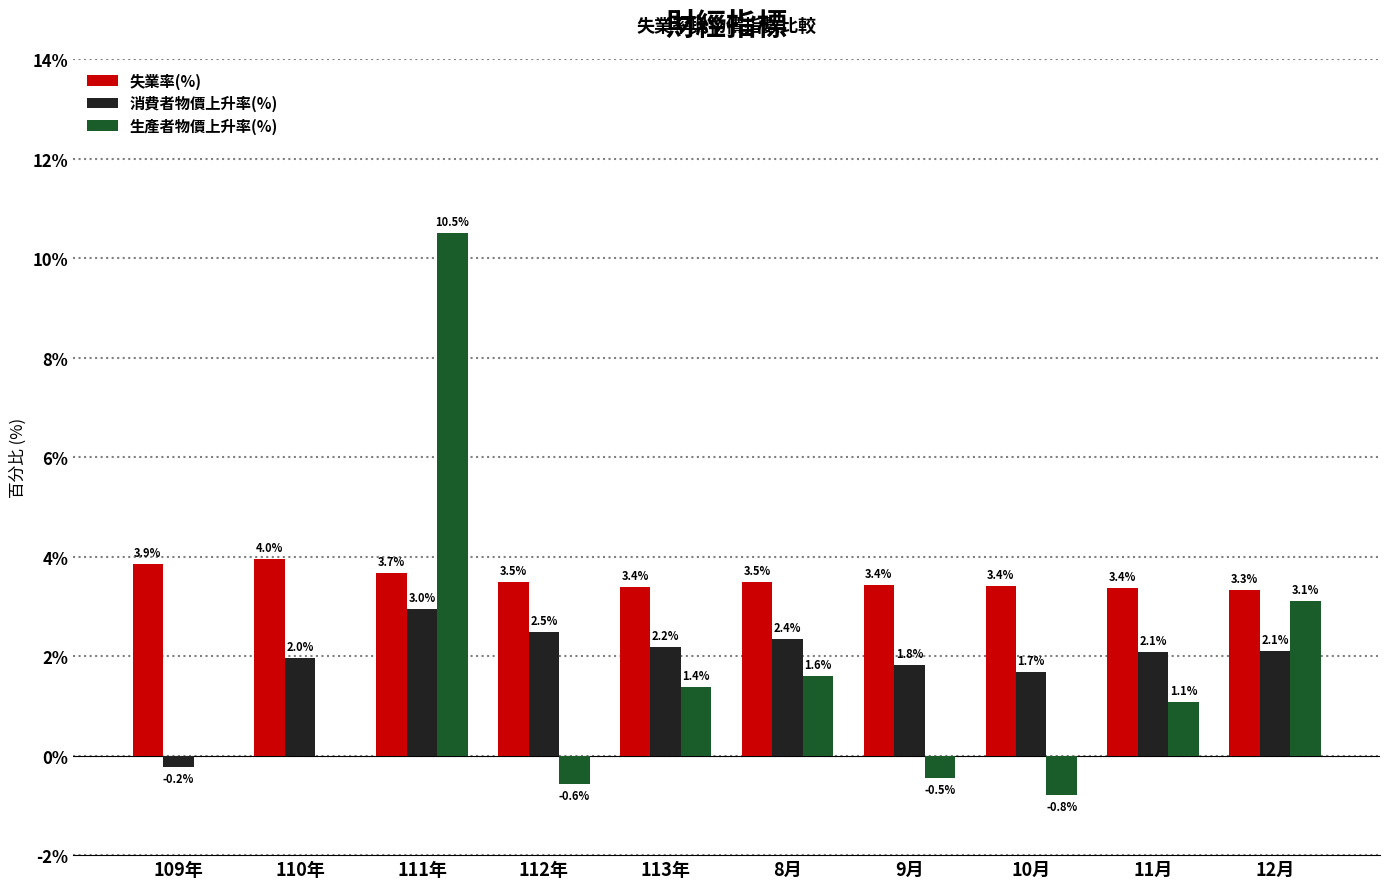

Which series has the widest spread of values?

生產者物價上升率(%)